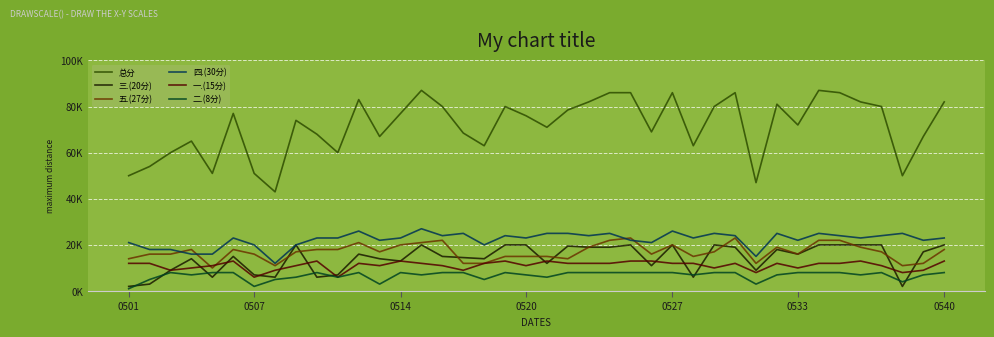

What are all the series names shown in the legend?

总分, 三.(20分), 五.(27分), 四.(30分), 一.(15分), 二.(8分)